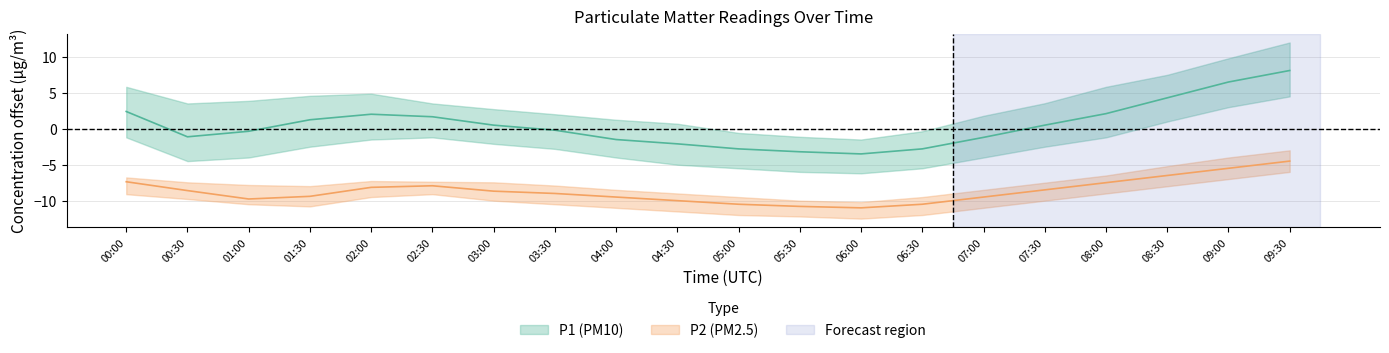

True or false: P2_upper and P1_lower cross at least once.

False